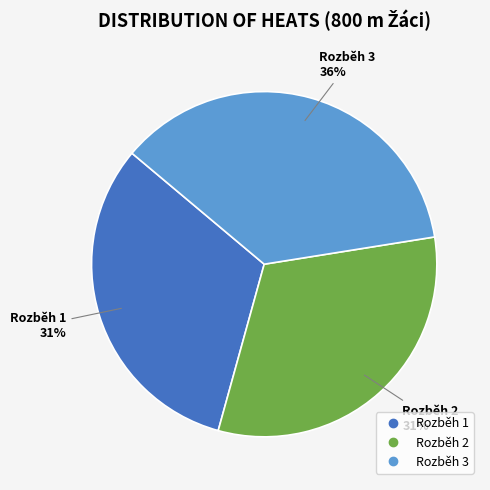

To the nearest percent, what is the average slice percentage?

33%